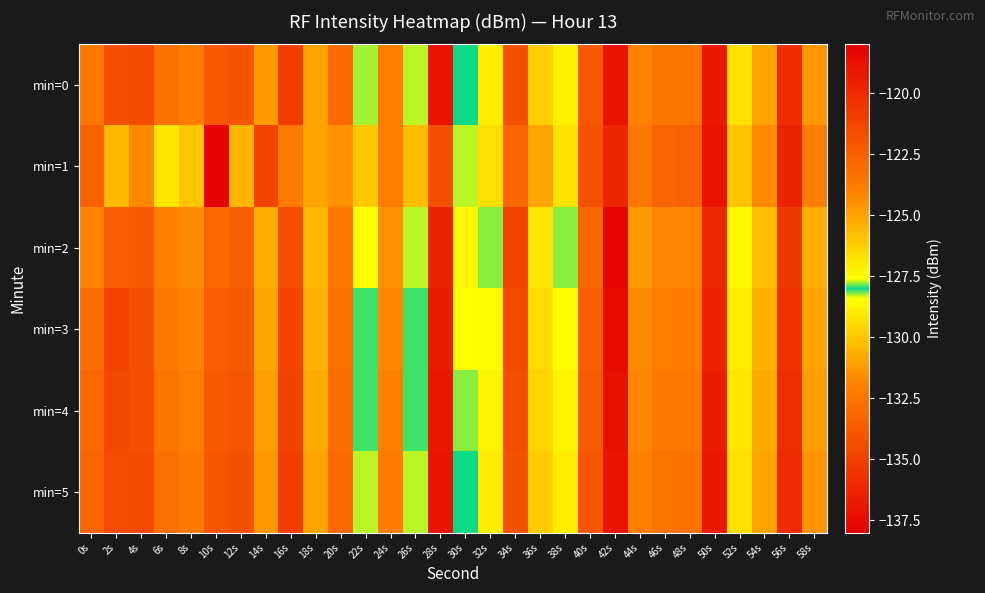

Which has a higher value, 14s or 52s?

14s